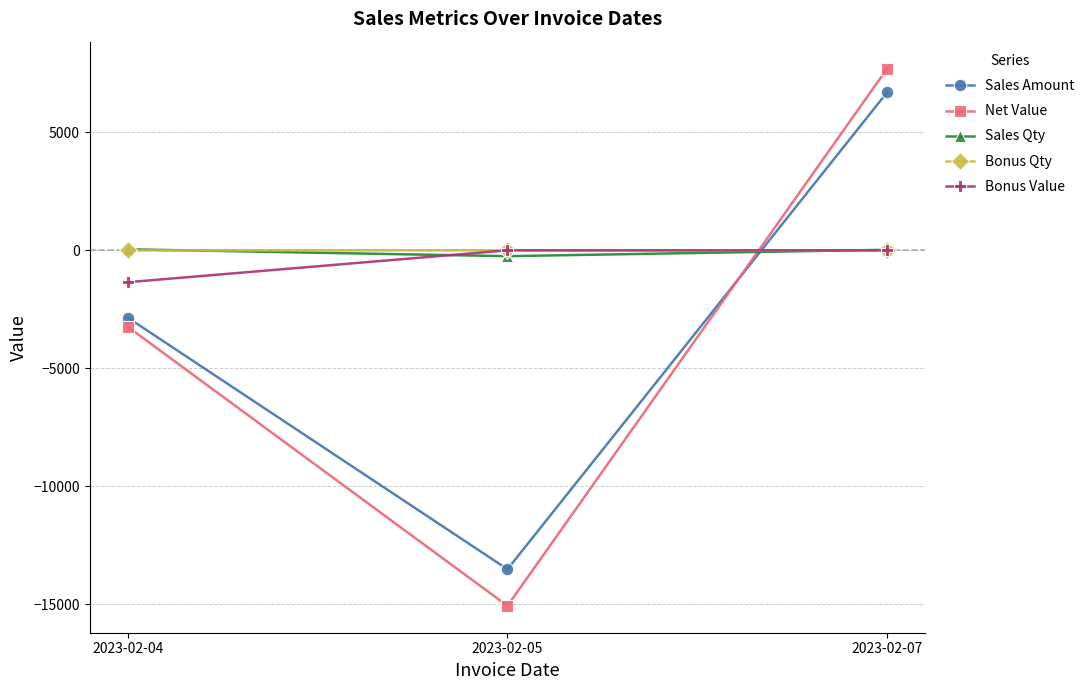

What is the greatest value displayed?

7700.4